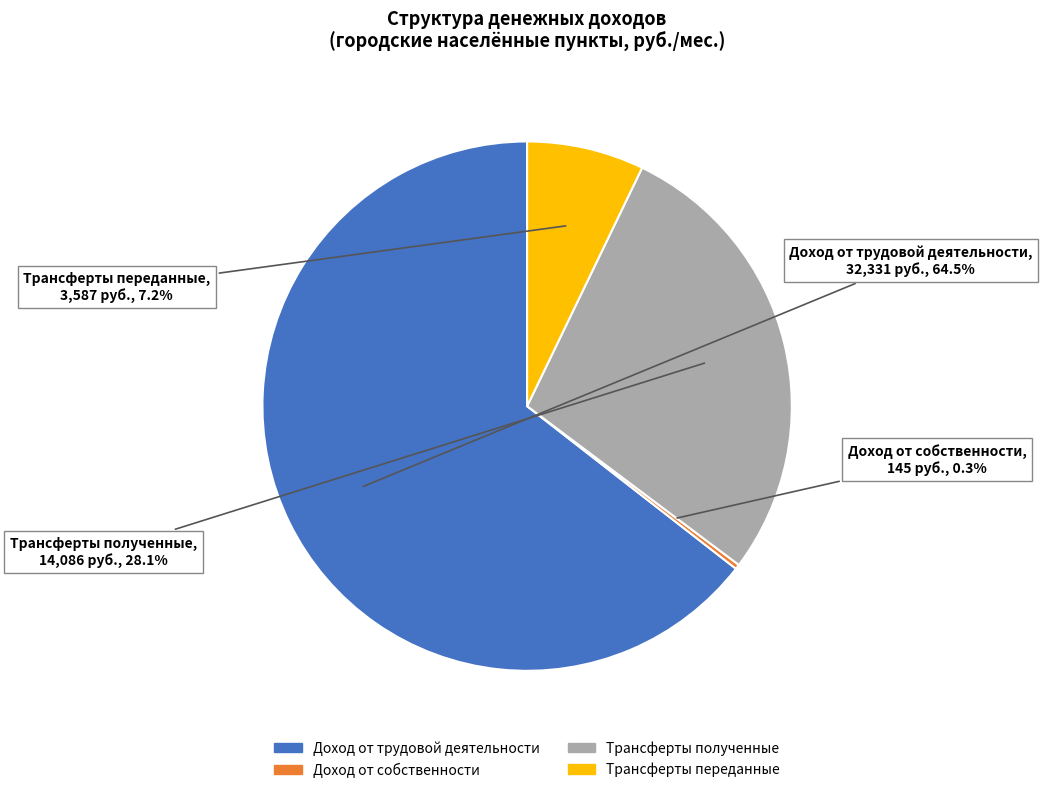

Count the number of slices in the pie.

4